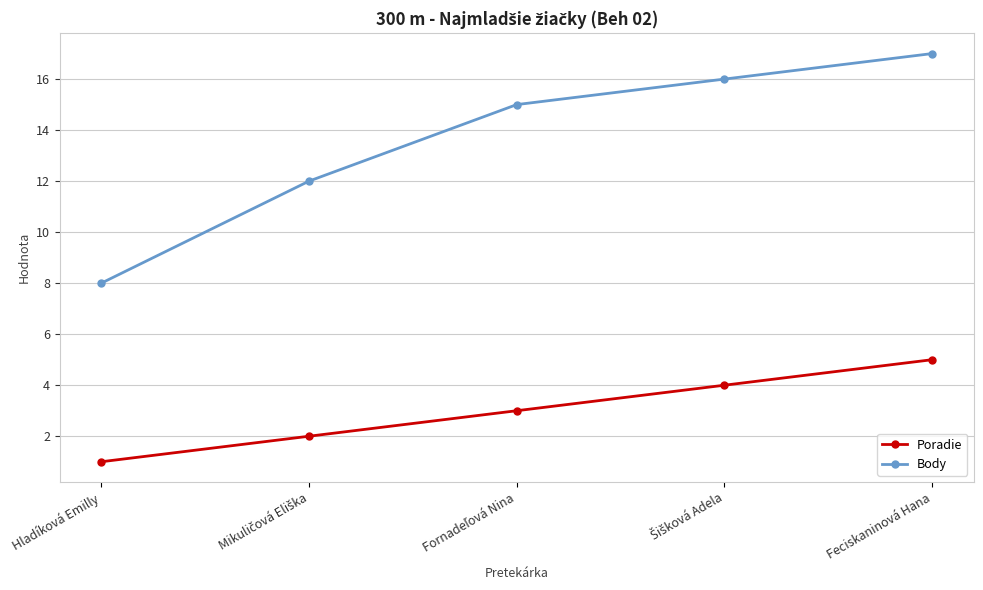

At which category is the sum across all series the highest?

Feciskaninová Hana